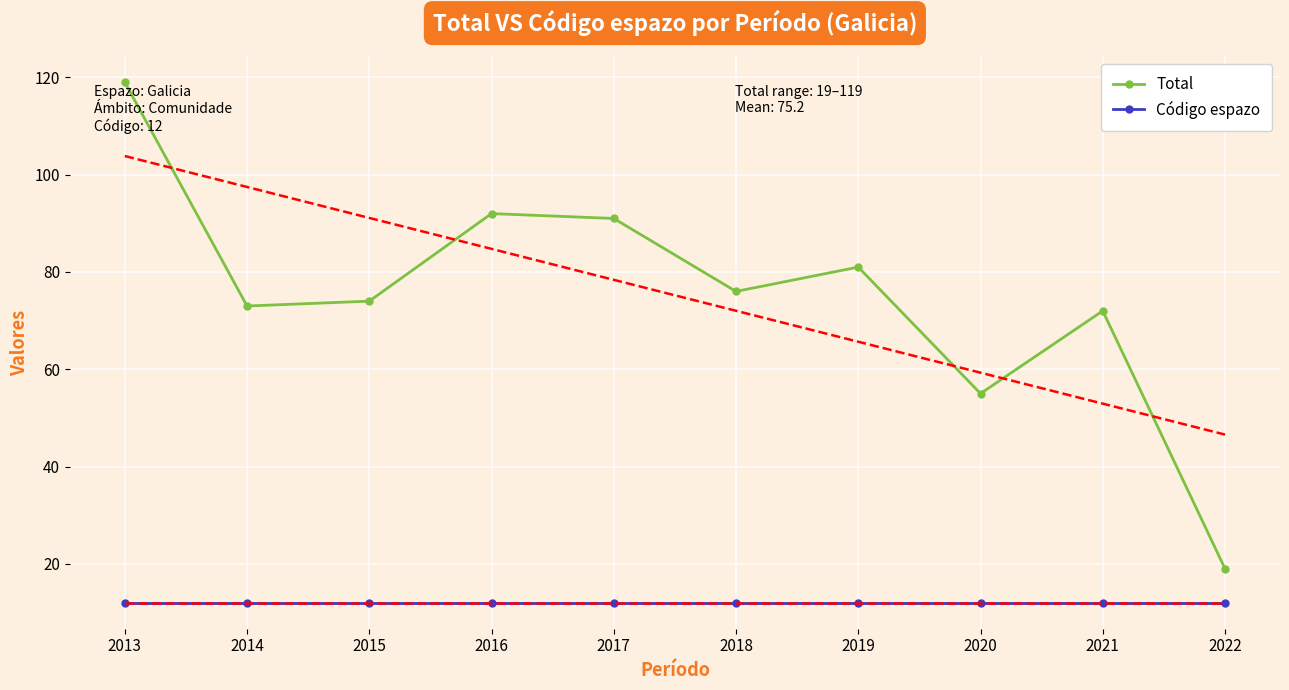

What is the value of the Código espazo point at the 1st from the left?

12